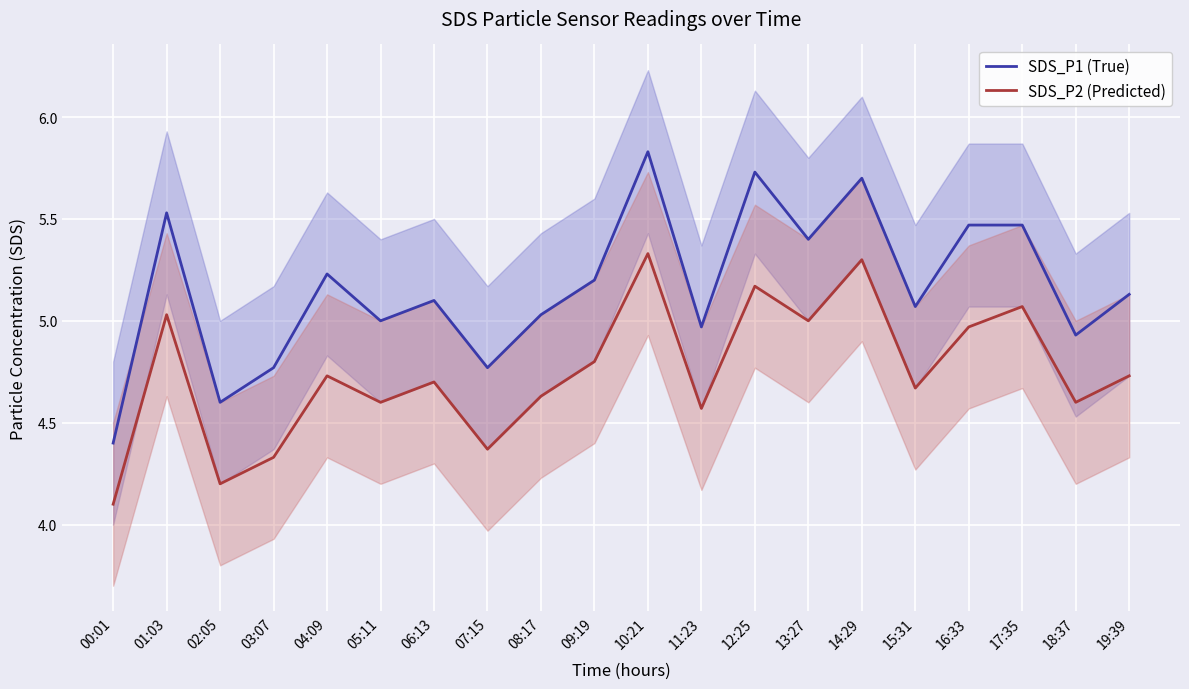

Reading right to left, extract all data points from this chart.

SDS_P1 (True): 19:39=5.1	18:37=4.9	17:35=5.5	16:33=5.5	15:31=5.1	14:29=5.7	13:27=5.4	12:25=5.7	11:23=5.0	10:21=5.8	09:19=5.2	08:17=5.0	07:15=4.8	06:13=5.1	05:11=5.0	04:09=5.2	03:07=4.8	02:05=4.6	01:03=5.5	00:01=4.4
SDS_P2 (Predicted): 19:39=4.7	18:37=4.6	17:35=5.1	16:33=5.0	15:31=4.7	14:29=5.3	13:27=5.0	12:25=5.2	11:23=4.6	10:21=5.3	09:19=4.8	08:17=4.6	07:15=4.4	06:13=4.7	05:11=4.6	04:09=4.7	03:07=4.3	02:05=4.2	01:03=5.0	00:01=4.1